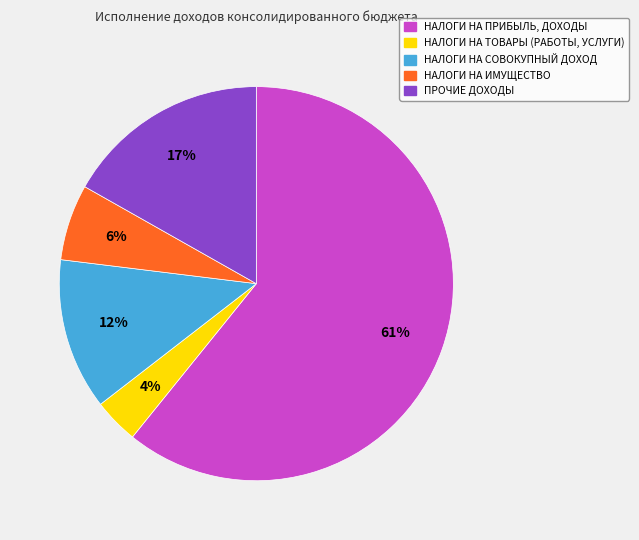

To the nearest percent, what is the combined percentage of НАЛОГИ НА СОВОКУПНЫЙ ДОХОД and ПРОЧИЕ ДОХОДЫ?

29%